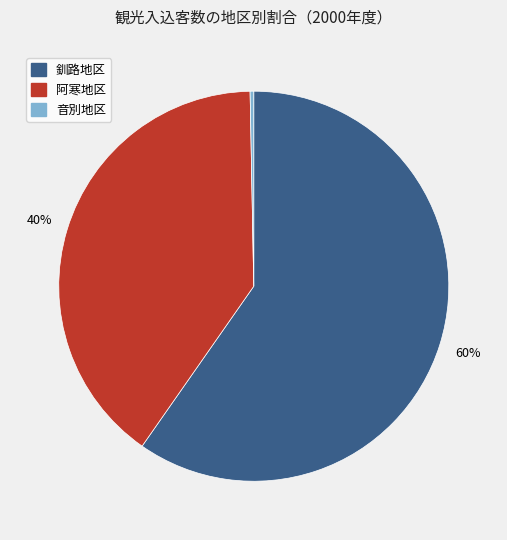

To the nearest percent, what portion does 阿寒地区 represent?

40%